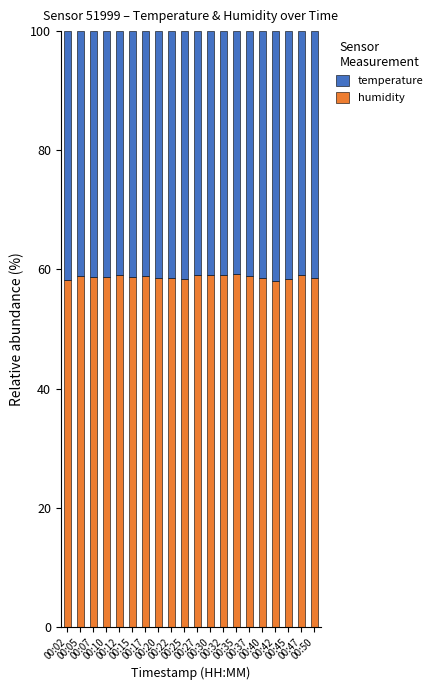

What is the lowest value of the humidity series?

58.0